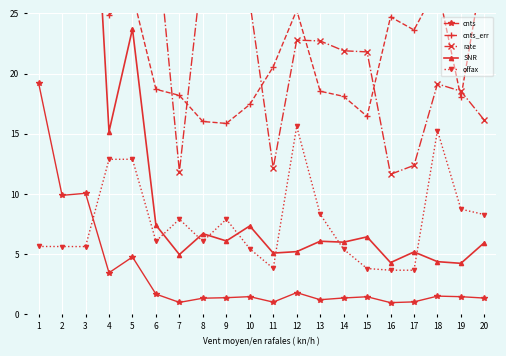

Reading left to right, transcribe all the data shown in this chart.

cnts: 1=19.2	2=9.9	3=10.1	4=3.5	5=4.8	6=1.7	7=1.0	8=1.4	9=1.4	10=1.5	11=1.0	12=1.8	13=1.2	14=1.4	15=1.5	16=1.0	17=1.0	18=1.5	19=1.5	20=1.4
cnts_err: 1=61.7	2=43.8	3=43.4	4=24.8	5=26.6	6=18.7	7=18.2	8=16.0	9=15.9	10=17.4	11=20.6	12=25.3	13=18.5	14=18.1	15=16.5	16=24.7	17=23.6	18=27.3	19=18.0	20=29.4
rate: 1=241.4	2=117.2	3=119.2	4=41.0	5=56.6	6=32.3	7=11.9	8=29.3	9=27.1	10=26.0	11=12.2	12=22.8	13=22.7	14=21.9	15=21.8	16=11.6	17=12.4	18=19.1	19=18.5	20=16.1
SNR: 1=55.3	2=43.4	3=50.0	4=15.2	5=23.7	6=7.4	7=5.0	8=6.7	9=6.1	10=7.3	11=5.1	12=5.2	13=6.1	14=6.0	15=6.4	16=4.3	17=5.2	18=4.4	19=4.2	20=6.0
offax: 1=5.6	2=5.6	3=5.6	4=12.9	5=12.9	6=6.1	7=7.9	8=6.1	9=7.9	10=5.5	11=3.8	12=15.6	13=8.3	14=5.4	15=3.8	16=3.7	17=3.7	18=15.3	19=8.7	20=8.3